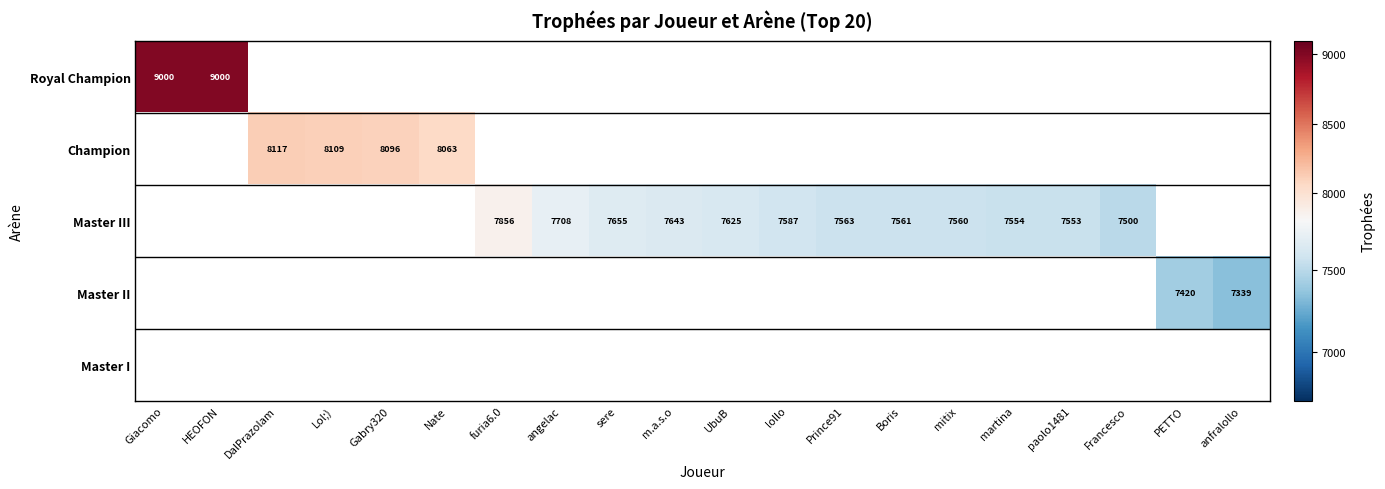

Rank the series by their maximum value, from highest to lowest.

Royal Champion, Champion, Master III, Master II, Master I